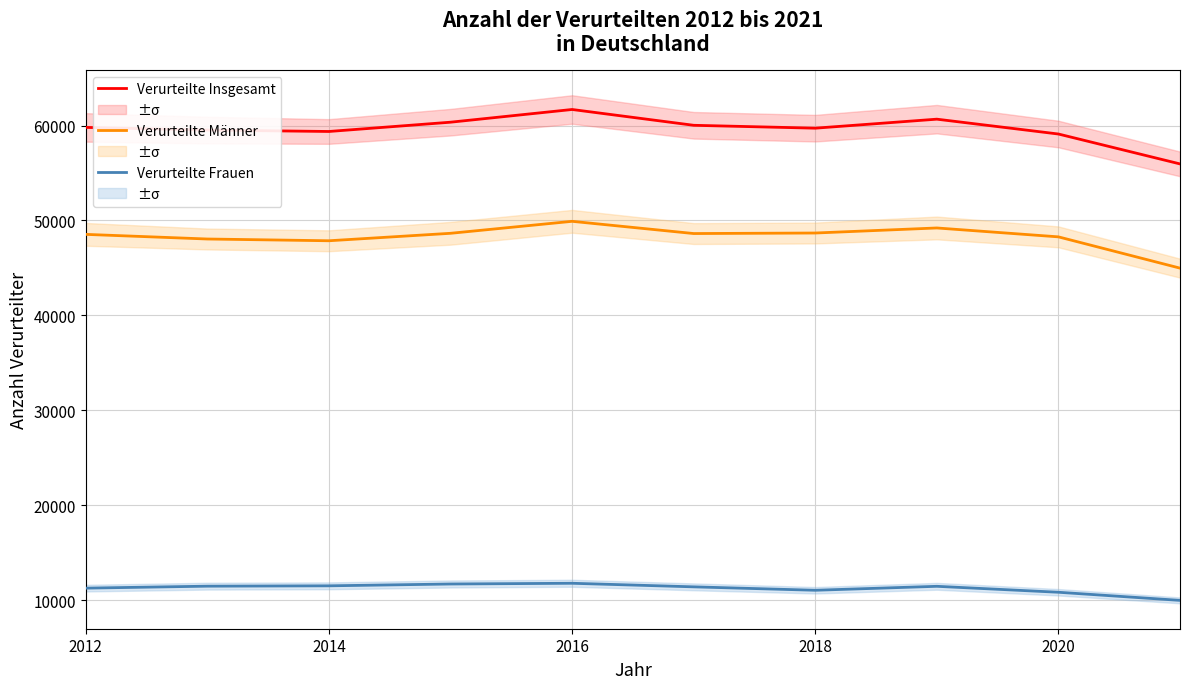

What is the lowest value of the Verurteilte Insgesamt series?

55954